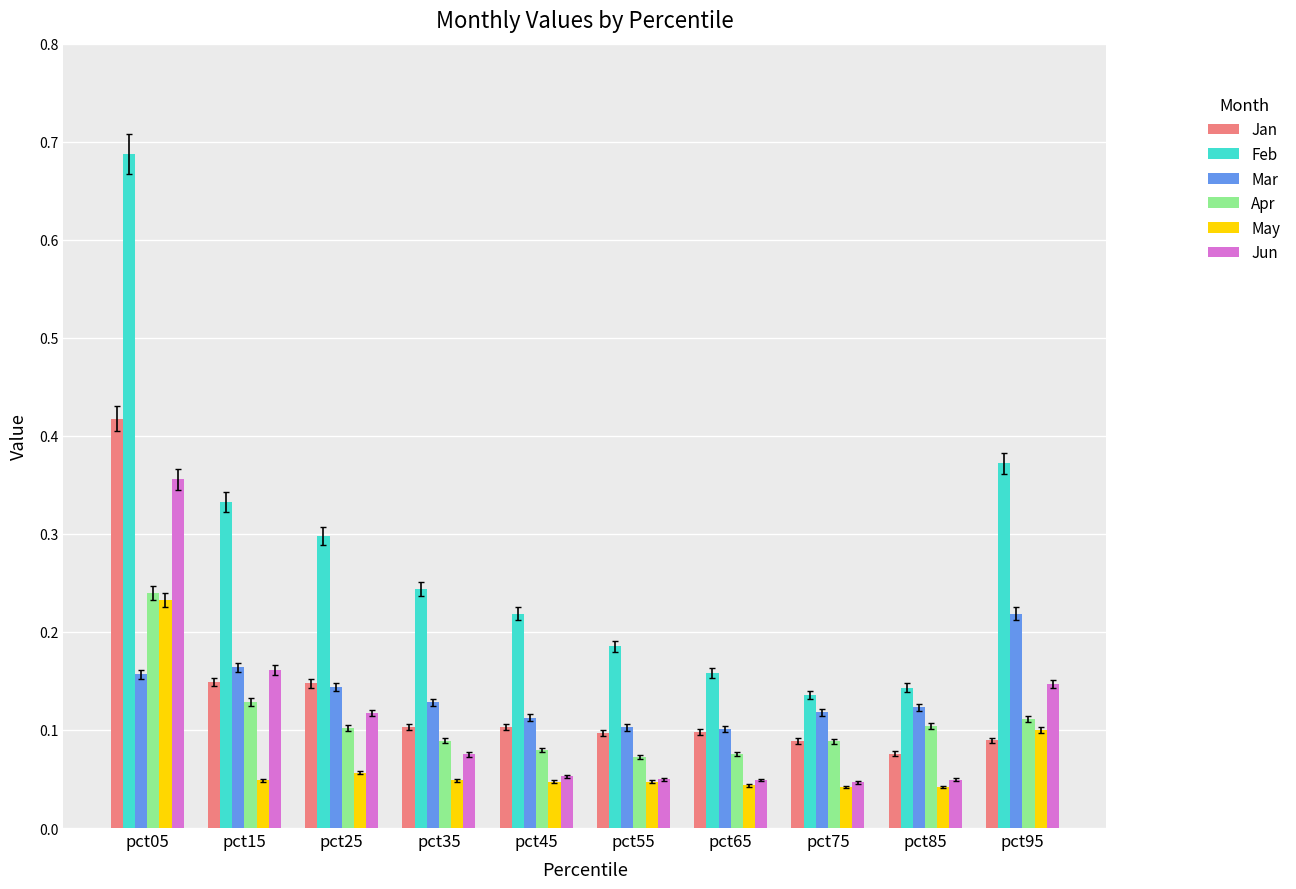

What is the difference between the highest and lowest values at pct05?

0.5